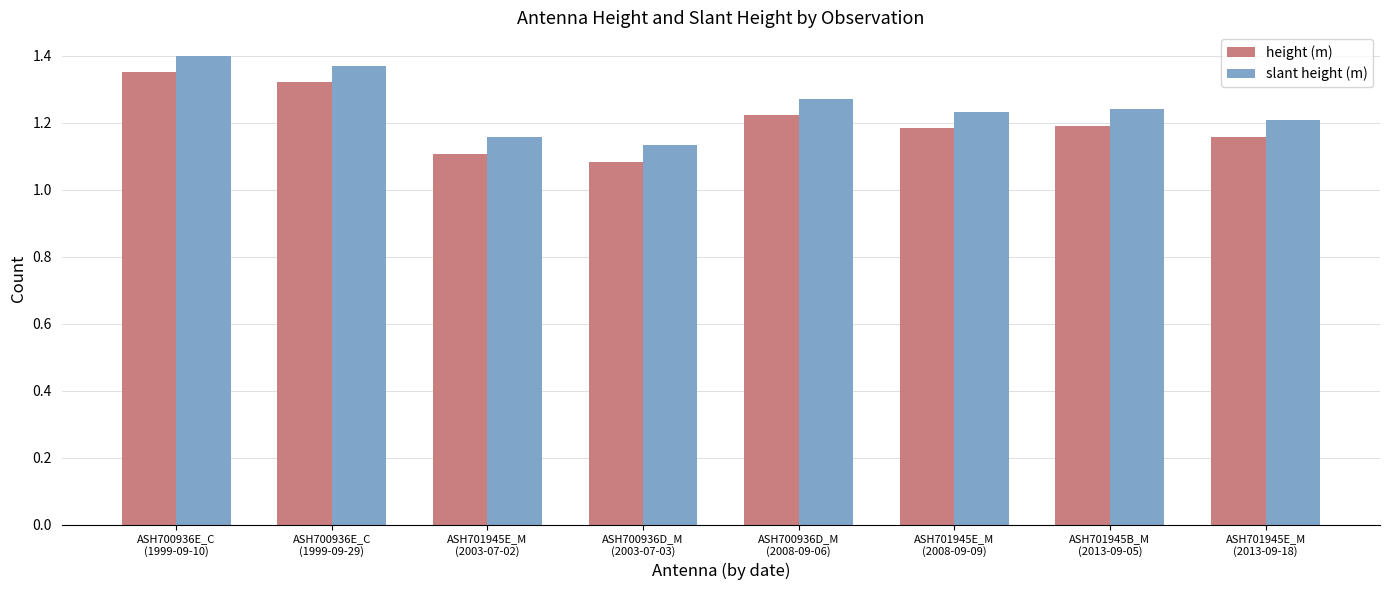

What is the sum of the slant height (m) values at ASH701945E_M
(2008-09-09) and ASH700936E_C
(1999-09-29)?

2.6